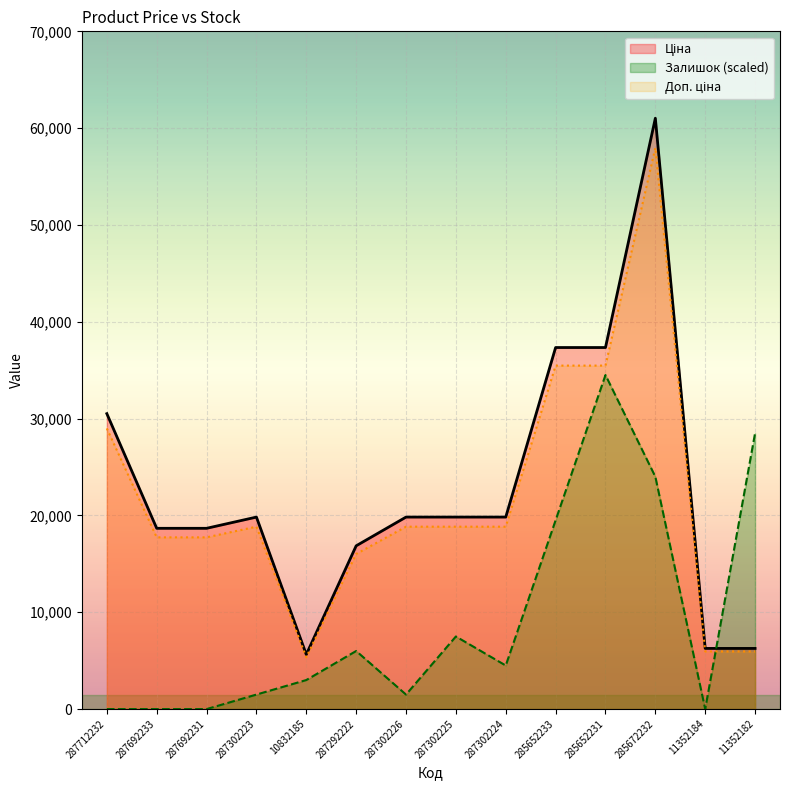

At which category is the sum across all series the highest?

285672232